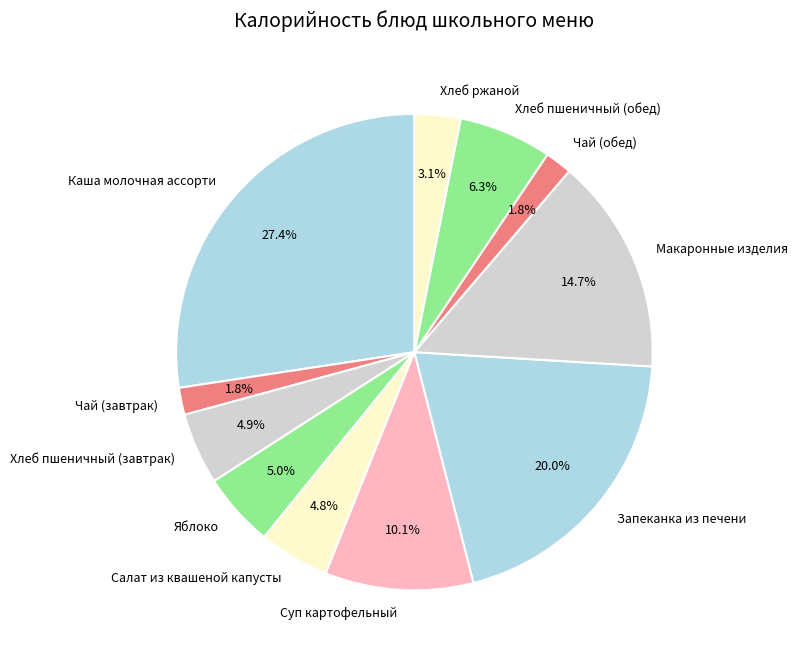

What percentage is the Хлеб пшеничный (завтрак) slice, to the nearest percent?

5%